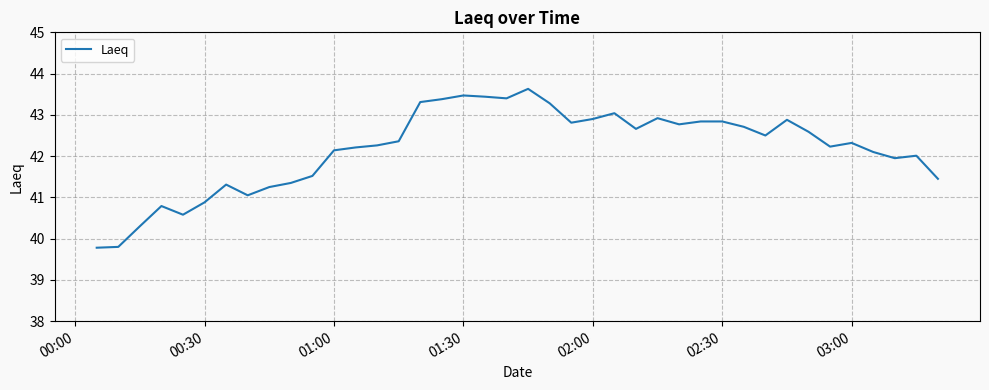

What is the minimum value shown in the chart?

39.8